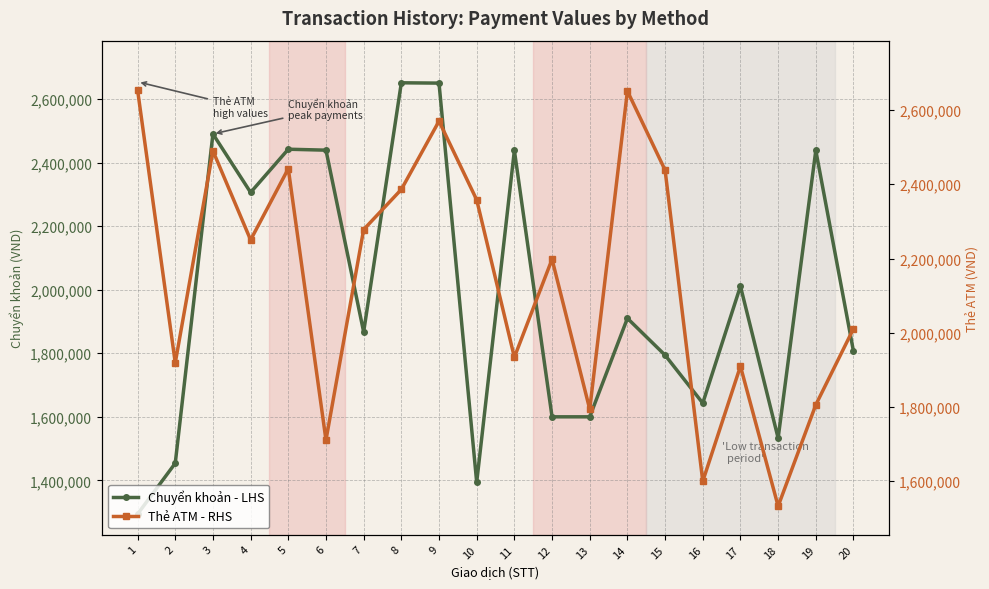

True or false: Thẻ ATM - RHS and Chuyển khoản - LHS cross at least once.

True